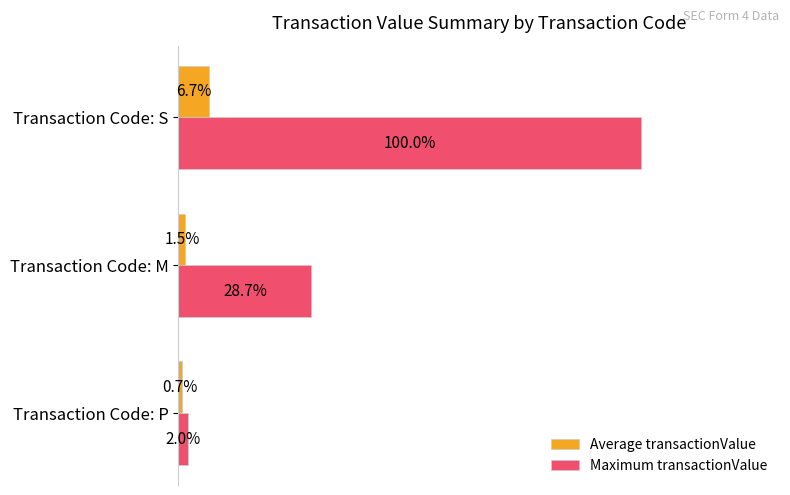

Rank the series at Transaction Code: S from highest to lowest value.

Maximum transactionValue, Average transactionValue